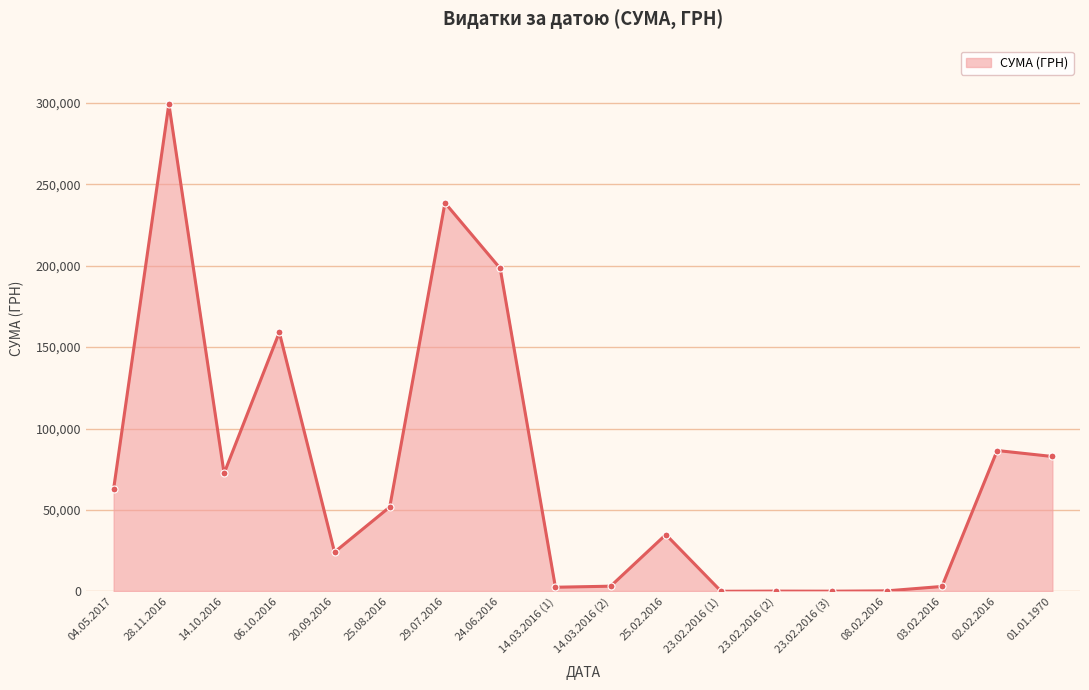

What is the smallest value displayed?

79.1